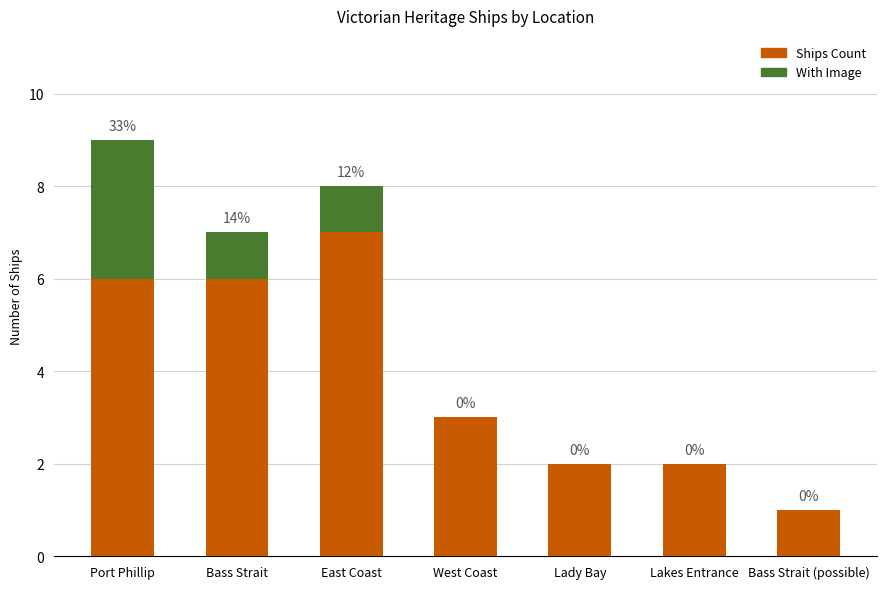

How many Ships Count values are between 2 and 6?

5